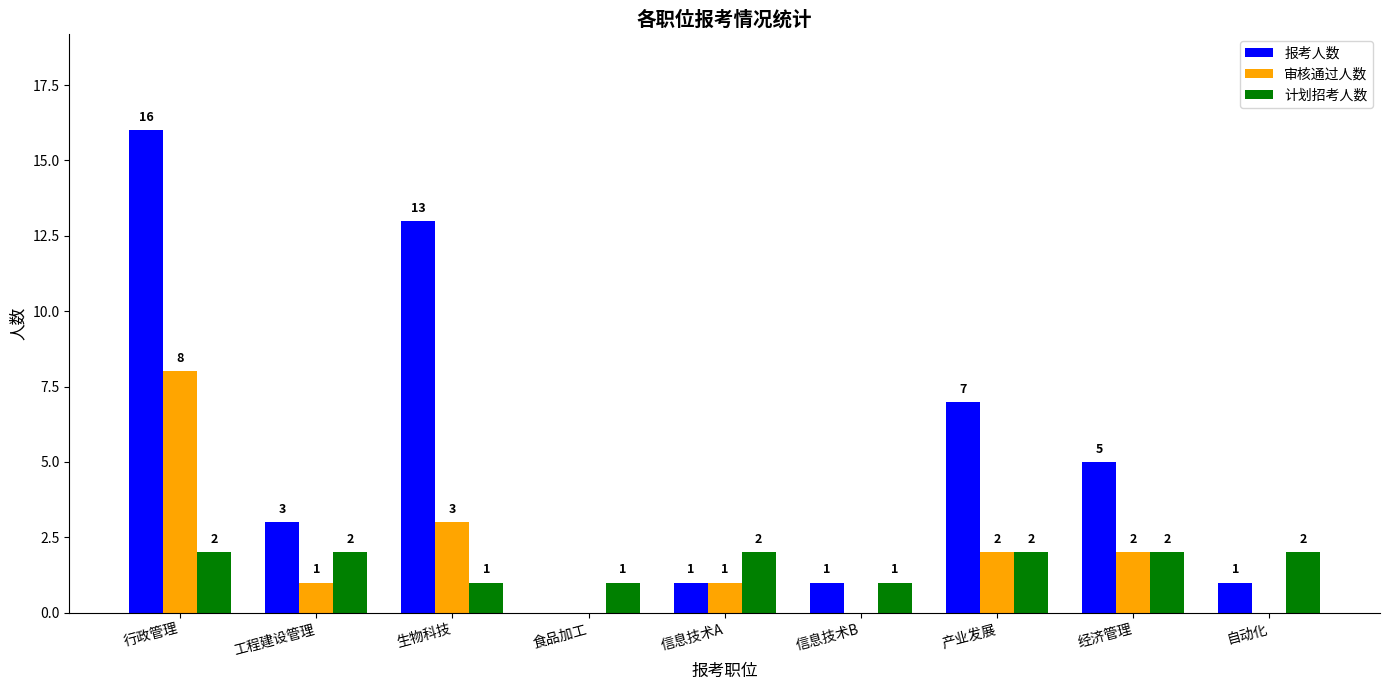

Reading right to left, transcribe all the data shown in this chart.

报考人数: 自动化=1	经济管理=5	产业发展=7	信息技术B=1	信息技术A=1	食品加工=0	生物科技=13	工程建设管理=3	行政管理=16
审核通过人数: 自动化=0	经济管理=2	产业发展=2	信息技术B=0	信息技术A=1	食品加工=0	生物科技=3	工程建设管理=1	行政管理=8
计划招考人数: 自动化=2	经济管理=2	产业发展=2	信息技术B=1	信息技术A=2	食品加工=1	生物科技=1	工程建设管理=2	行政管理=2